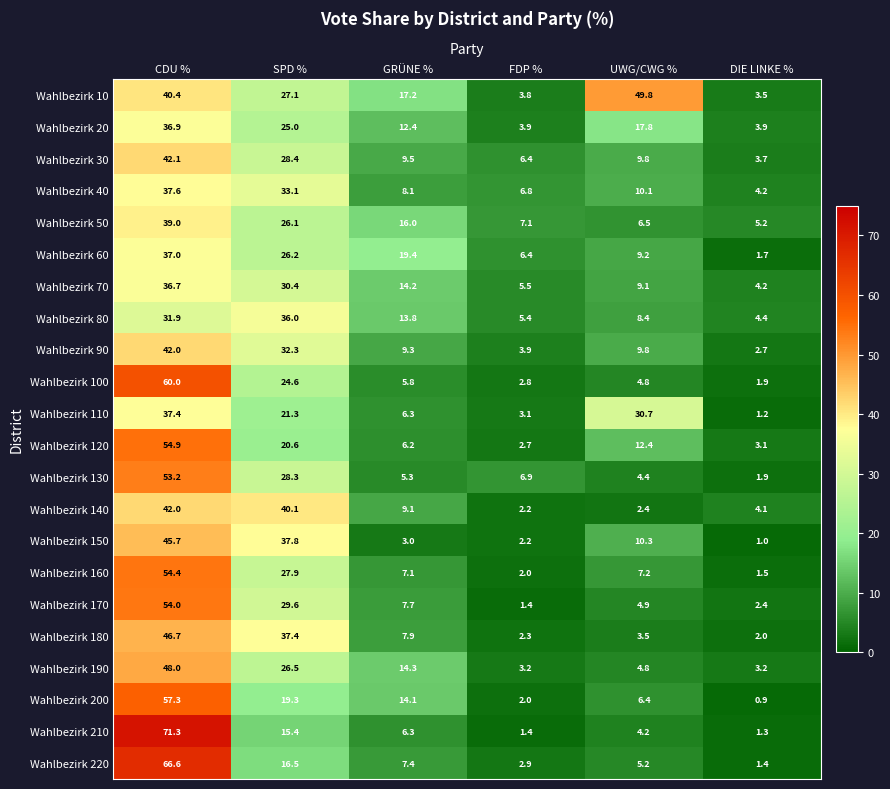

What is the sum of the Wahlbezirk 30 values at GRÜNE % and SPD %?

37.9